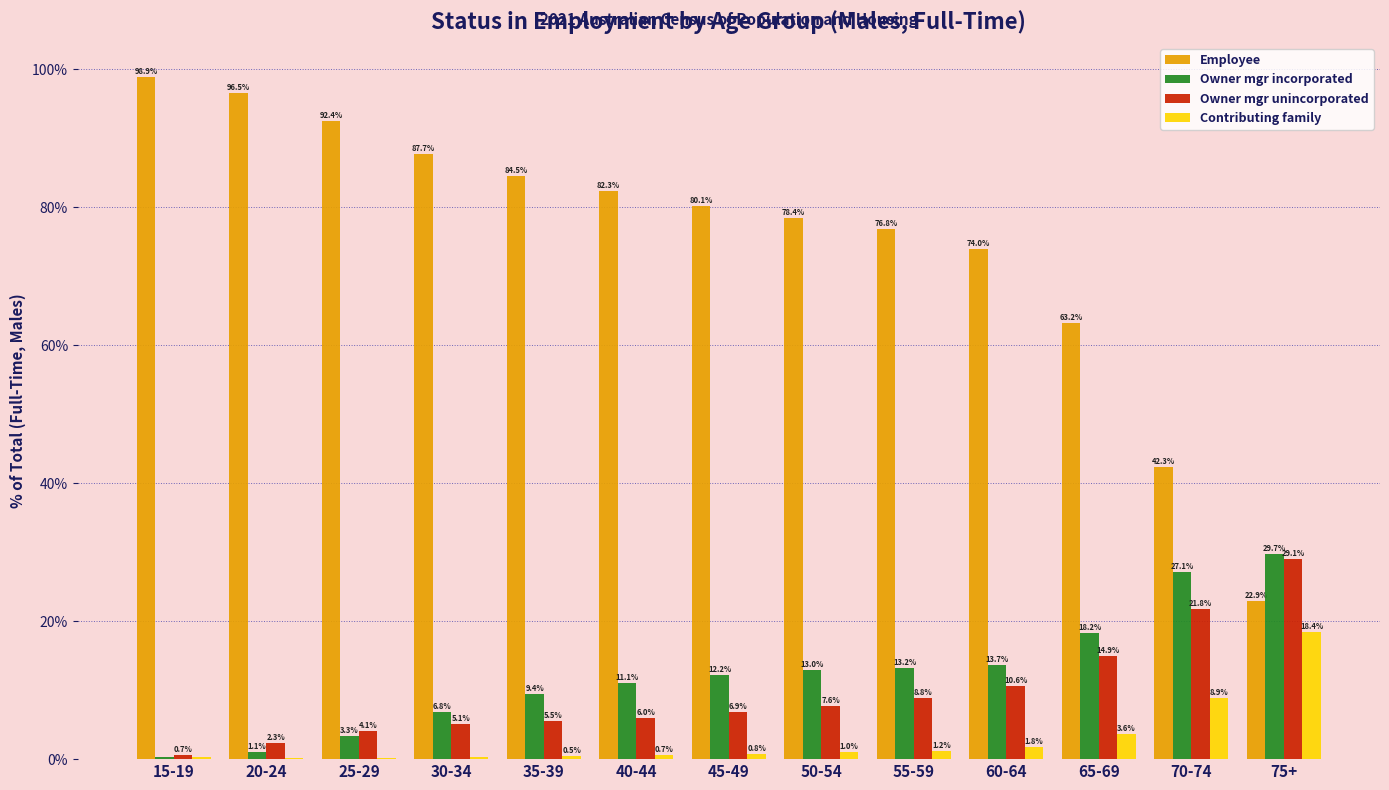

What is the total value across all series at 15-19?

100.0